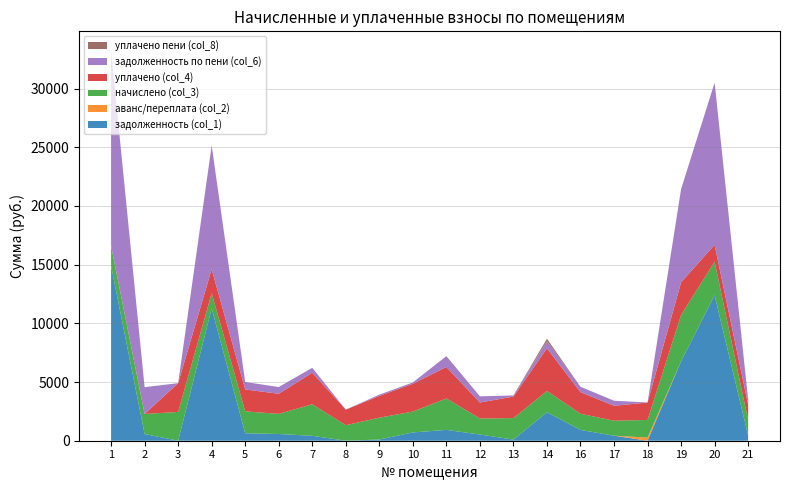

Reading right to left, extract all data points from this chart.

задолженность (col_1): 21=440.4	20=12396.7	19=6773.5	18=0.0	17=428.5	16=919.4	14=2428.8	13=97.2	12=527.7	11=923.1	10=706.4	9=104.3	8=0.1	7=417.9	6=572.4	5=637.3	4=11273.9	3=0.0	2=570.3	1=14900.0
аванс/переплата (col_2): 21=0.0	20=0.0	19=0.0	18=268.0	17=0.0	16=0.0	14=0.0	13=0.0	12=0.0	11=0.0	10=0.0	9=0.0	8=0.0	7=0.0	6=0.0	5=0.0	4=0.0	3=0.0	2=0.0	1=0.0
начислено (col_3): 21=1312.6	20=2857.0	19=3945.1	18=1500.6	17=1275.7	16=1379.0	14=1810.3	13=1832.4	12=1364.2	11=2680.4	10=1777.1	9=1858.3	8=1323.6	7=2687.8	6=1714.5	5=1865.6	4=1301.5	3=2451.9	2=1710.8	1=1710.8
уплачено (col_4): 21=1312.6	20=1439.9	19=2778.5	18=1486.1	17=1275.7	16=1838.7	14=3635.6	13=1832.4	12=1364.2	11=2680.4	10=2369.5	9=1858.3	8=1323.6	7=2687.8	6=1714.5	5=1865.6	4=2039.4	3=2451.9	2=0.0	1=0.0
задолженность по пени (col_6): 21=440.4	20=13813.8	19=7940.1	18=0.0	17=428.5	16=459.6	14=603.4	13=97.2	12=527.7	11=923.1	10=114.0	9=104.3	8=0.1	7=417.9	6=572.4	5=637.3	4=10536.0	3=0.0	2=2281.0	1=16610.7
уплачено пени (col_8): 21=0.0	20=0.0	19=0.0	18=0.0	17=0.0	16=0.4	14=208.2	13=0.0	12=0.0	11=0.0	10=0.0	9=0.0	8=0.0	7=0.0	6=0.0	5=0.0	4=0.0	3=0.0	2=0.0	1=0.0